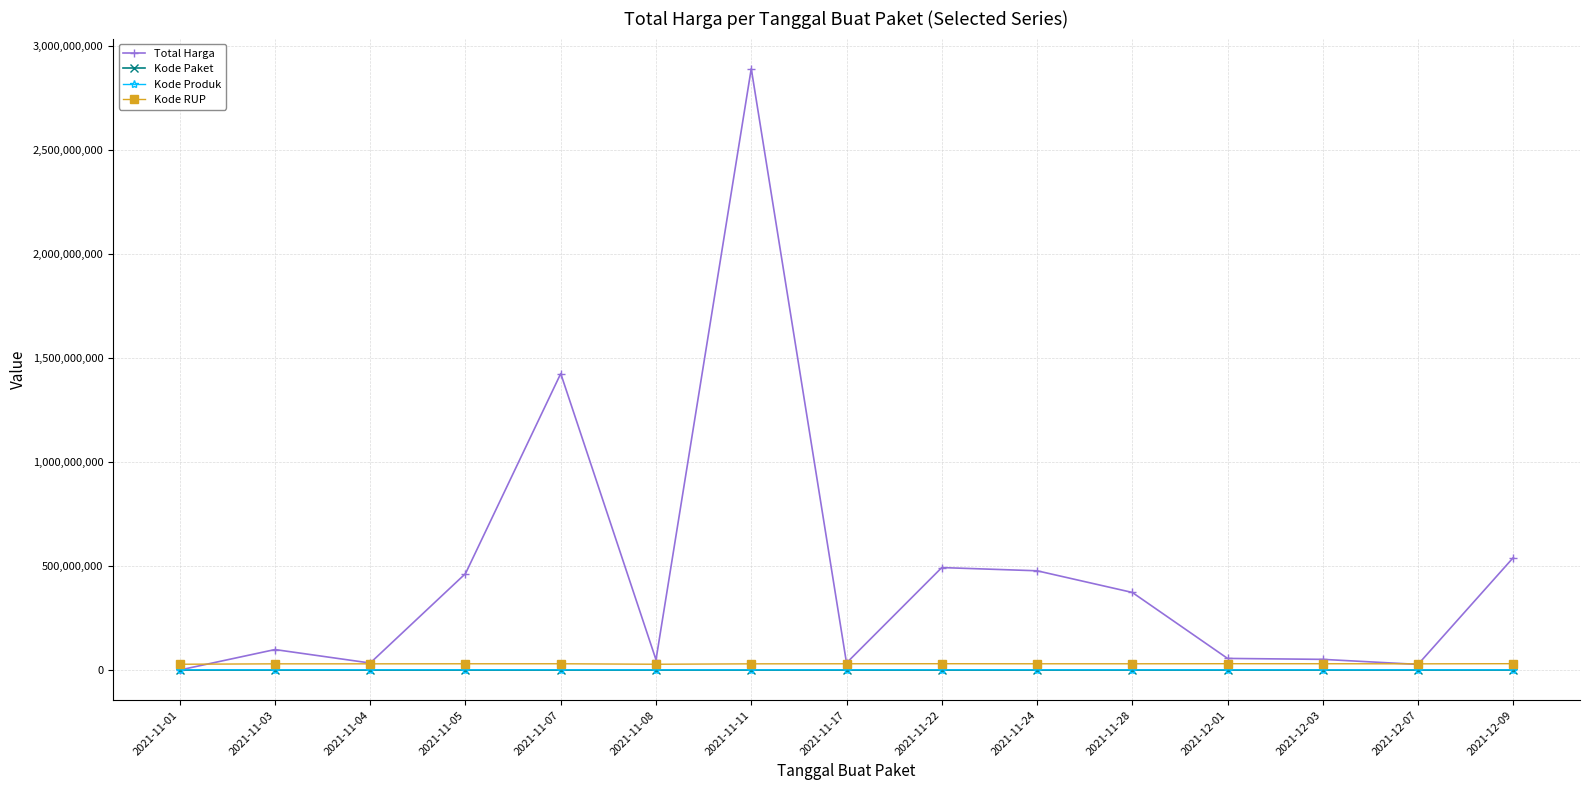

What is the difference between the highest and lowest values at 2021-11-08?

49712768